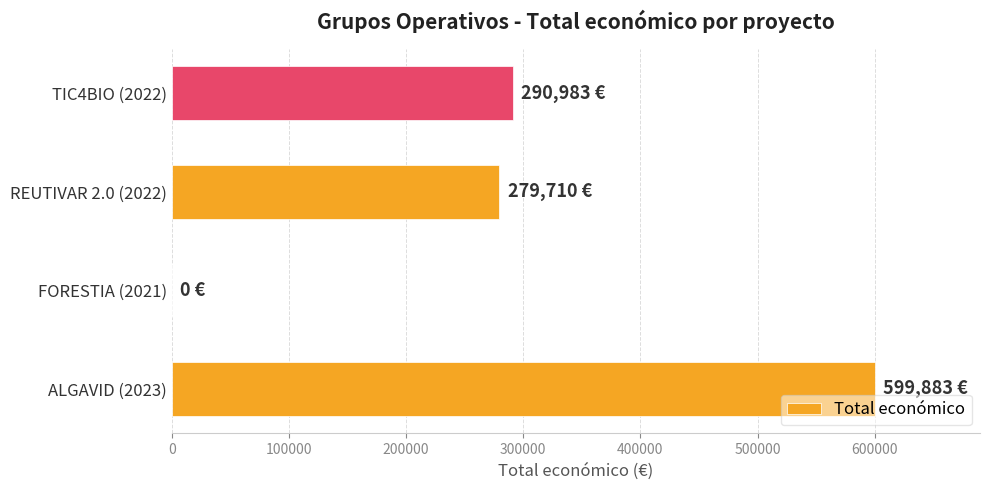

What is the maximum value shown in the chart?

599883